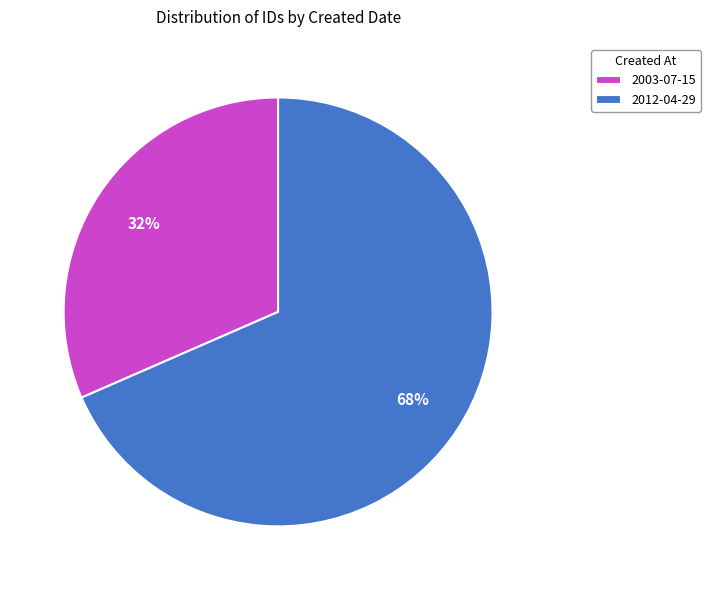

What is the largest slice in the pie chart?

2012-04-29